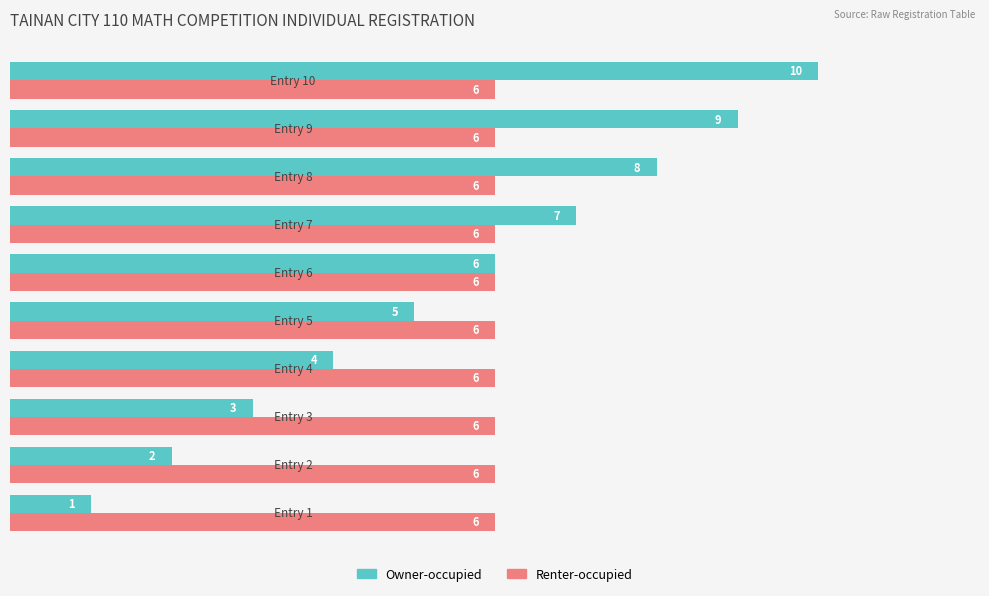

Rank the series by their maximum value, from highest to lowest.

Owner-occupied, Renter-occupied